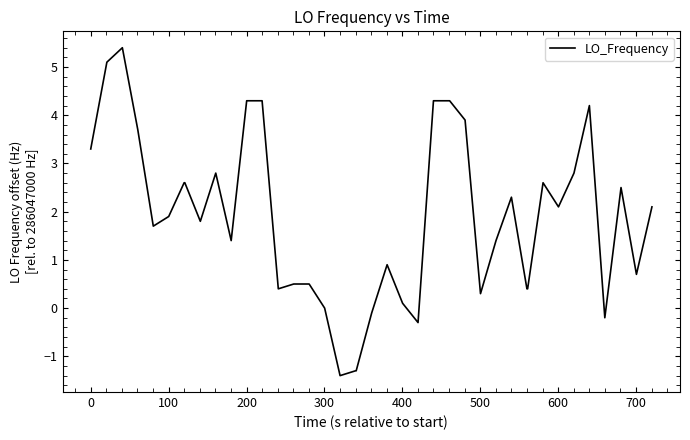

What is the difference between the maximum and minimum values?

6.8